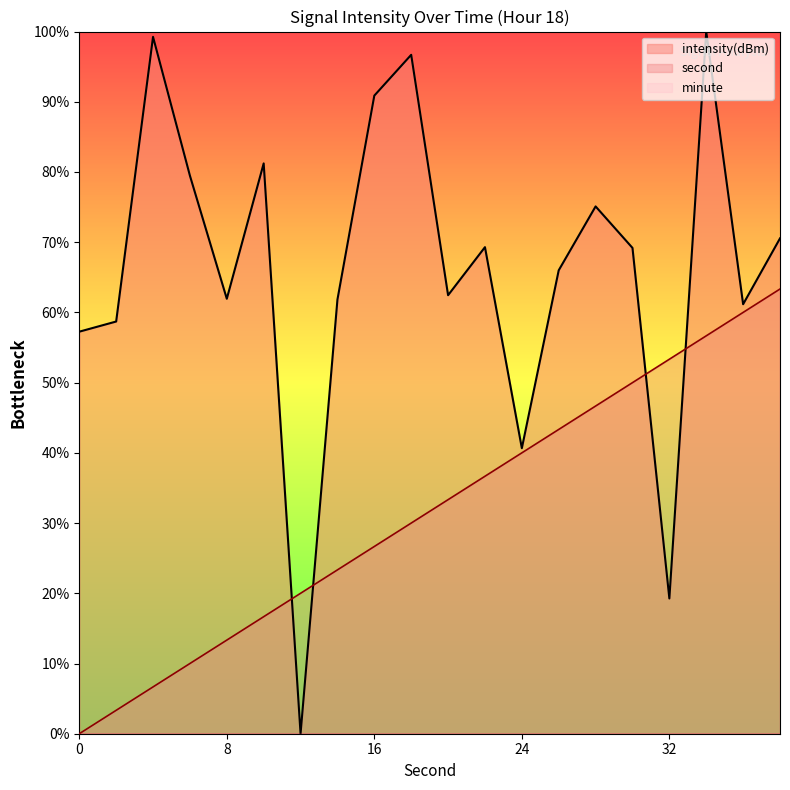

Count the number of data series in this chart.

3